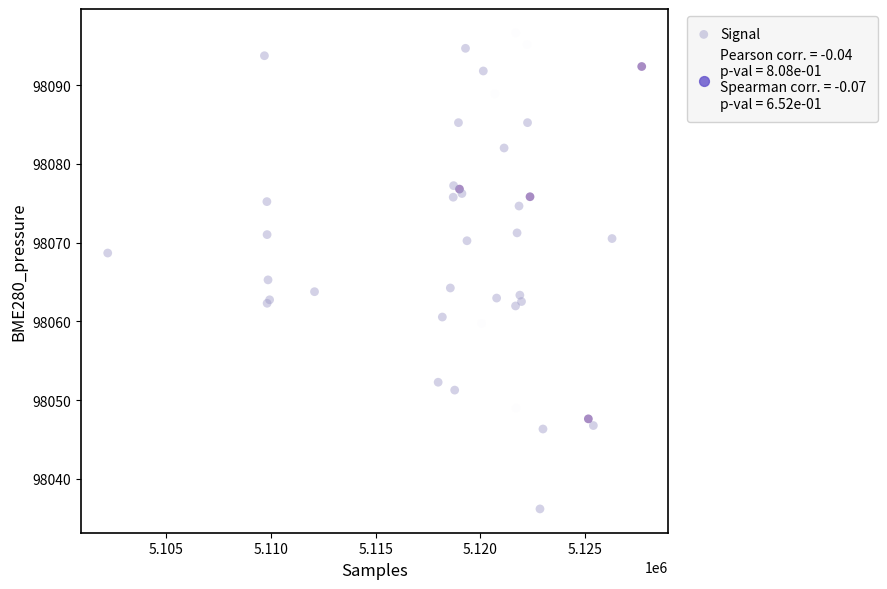

What Y value in the scatter plot is closest to 98066?

98065.3